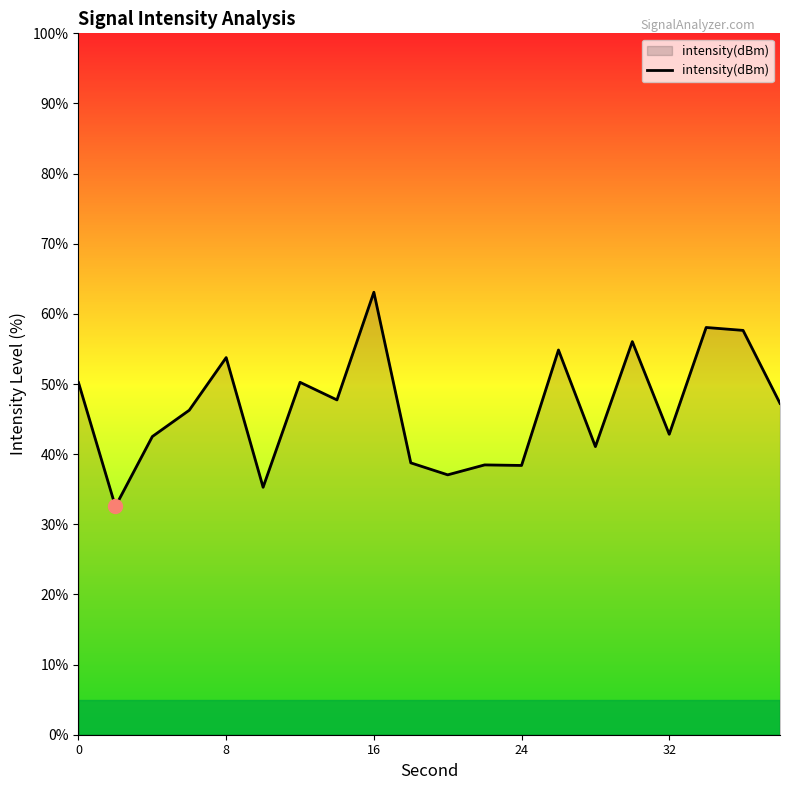

Count the number of values greater than 47.

10